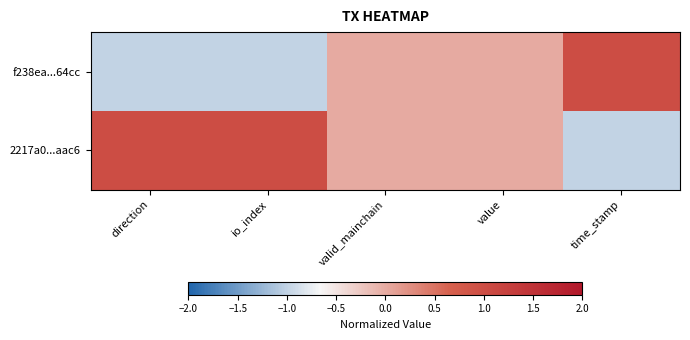

Which series has the widest spread of values?

f238ea...64cc